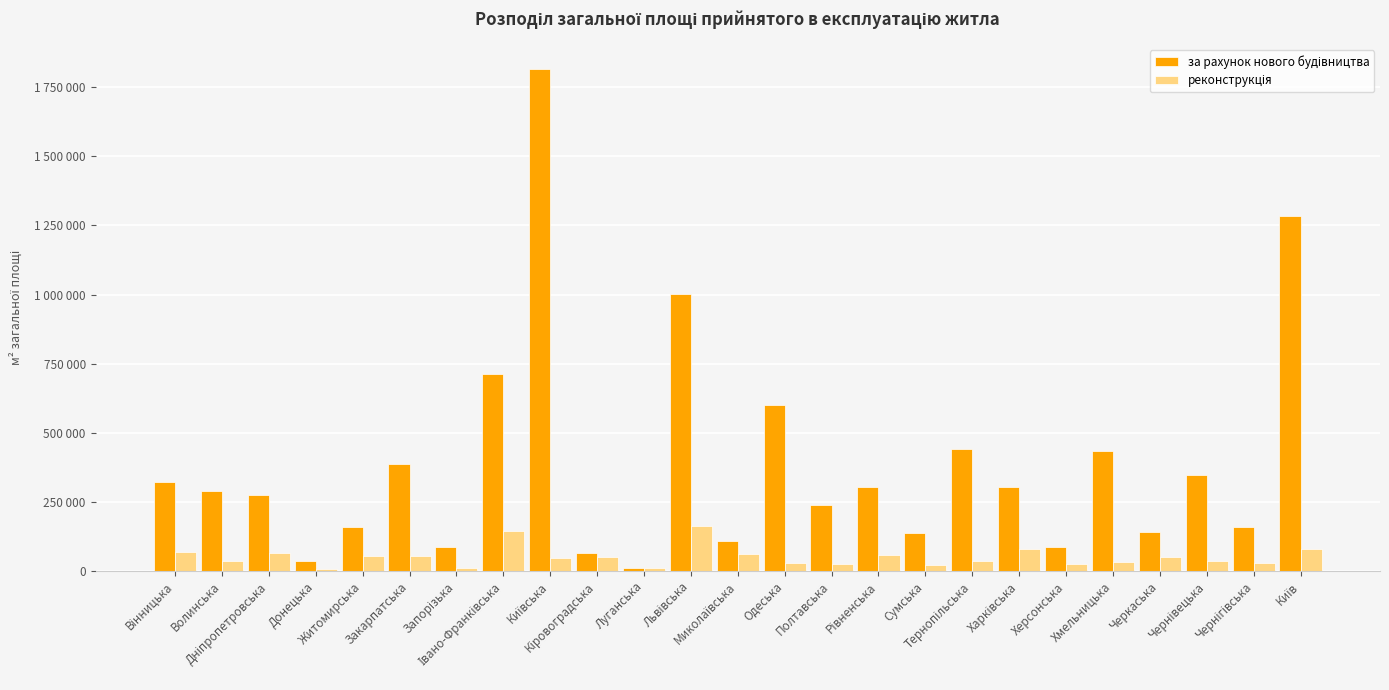

What is the label of the 8th bar from the left?

Івано-Франківська